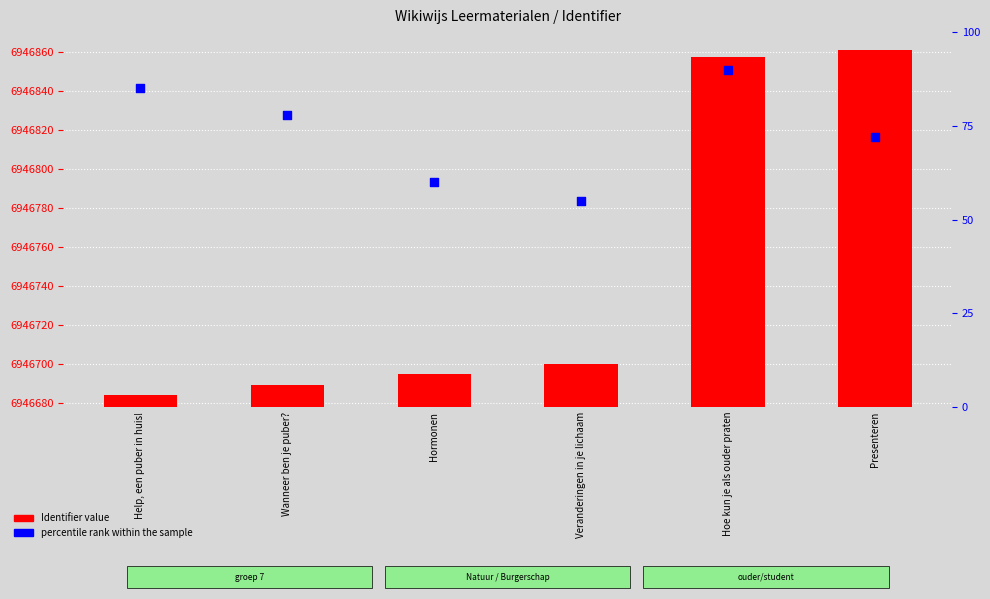

Which series has the largest total across all categories?

Identifier value